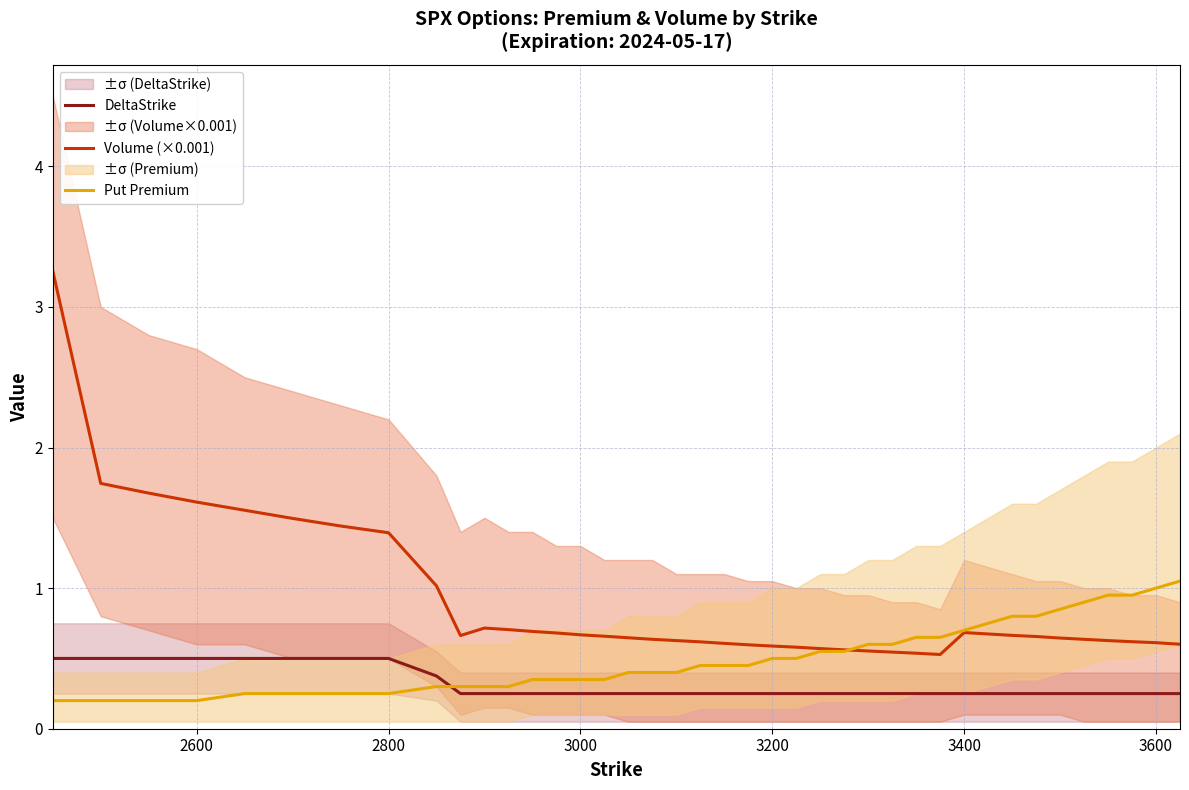

What is the lowest value of the Put Premium series?

0.2